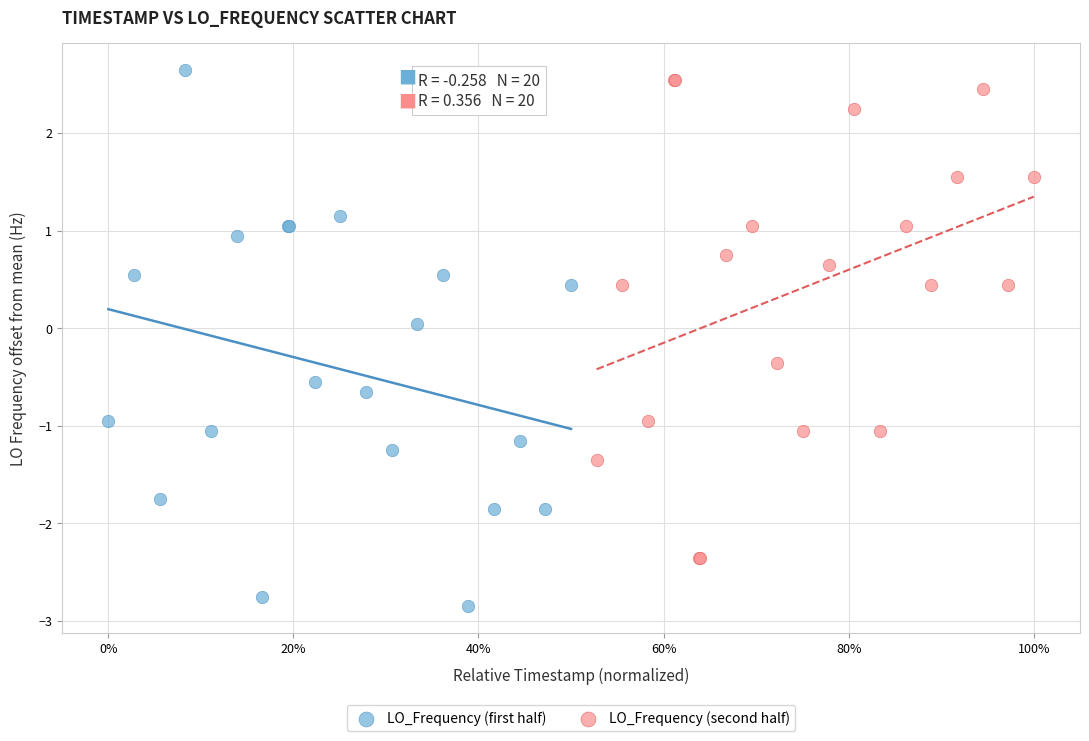

Which series has the widest spread of Y values?

LO_Frequency (first half)